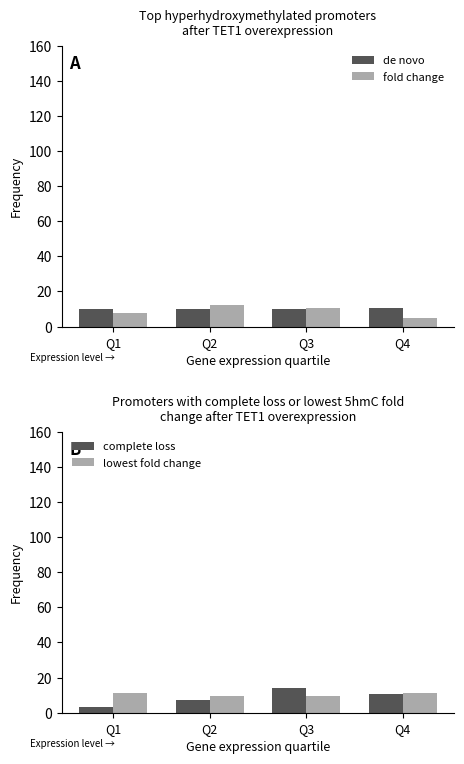

How many bars are there in total?

16